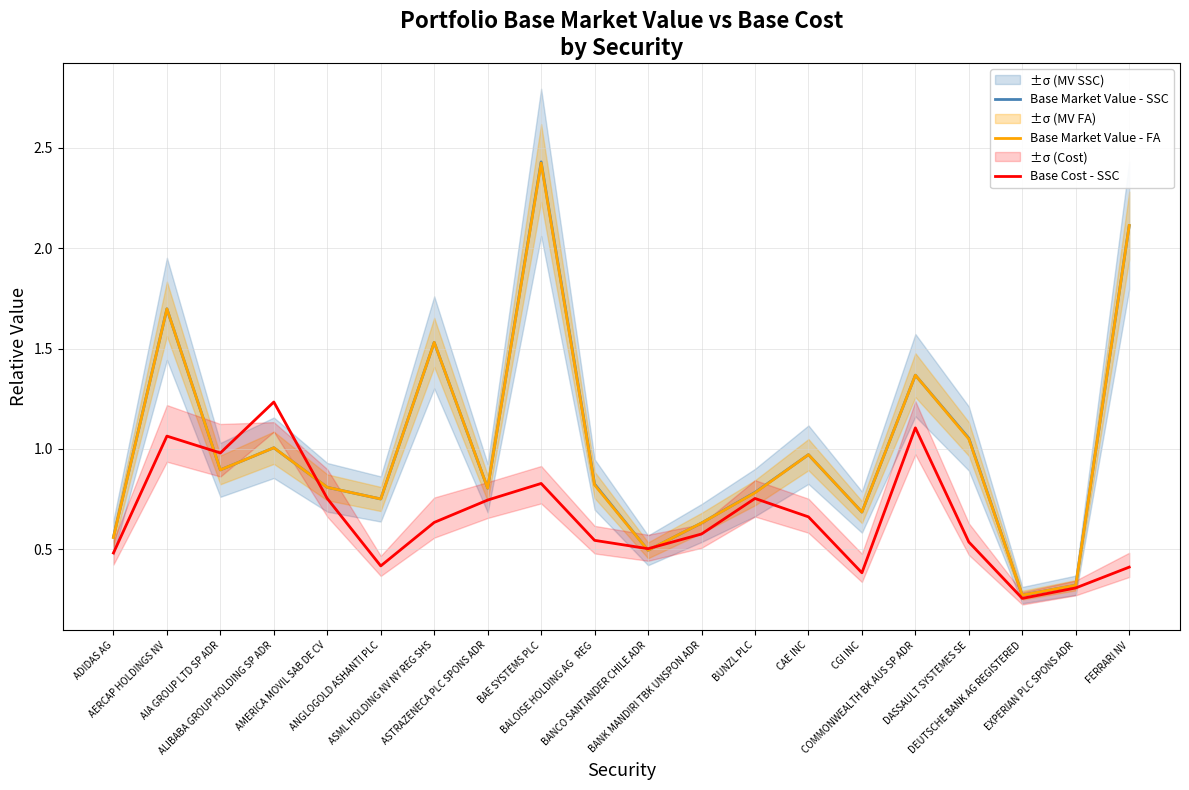

Reading right to left, list all the values displayed in this chart.

Base Market Value - SSC: 2.1	0.3	0.3	1.1	1.4	0.7	1.0	0.8	0.6	0.5	0.8	2.4	0.8	1.5	0.8	0.8	1.0	0.9	1.7	0.6
Base Market Value - FA: 2.1	0.3	0.3	1.0	1.4	0.7	1.0	0.8	0.6	0.5	0.8	2.4	0.8	1.5	0.8	0.8	1.0	0.9	1.7	0.6
Base Cost - SSC: 0.4	0.3	0.3	0.5	1.1	0.4	0.7	0.8	0.6	0.5	0.5	0.8	0.7	0.6	0.4	0.8	1.2	1.0	1.1	0.5